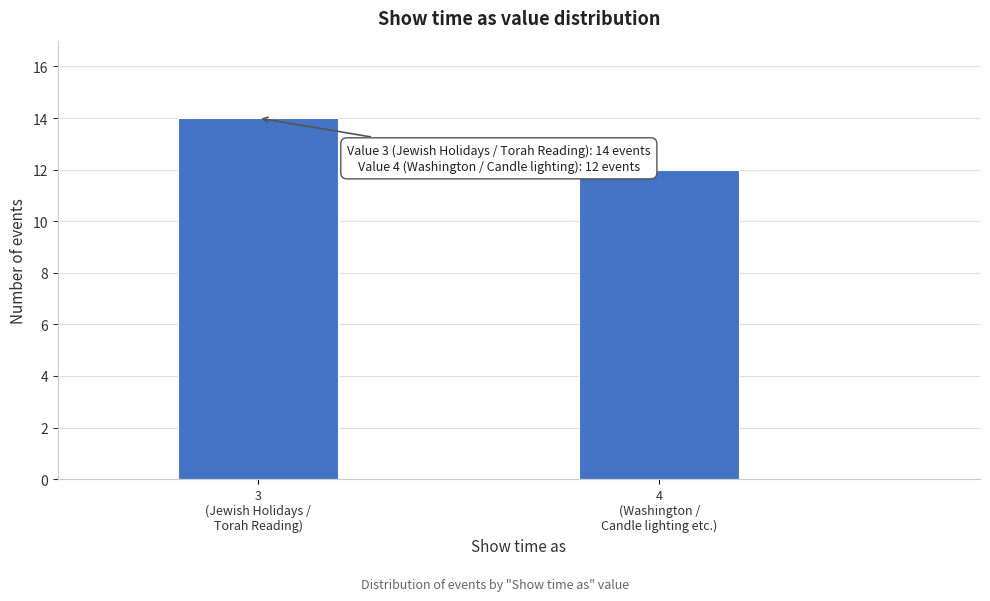

Reading left to right, transcribe all the data shown in this chart.

14	12